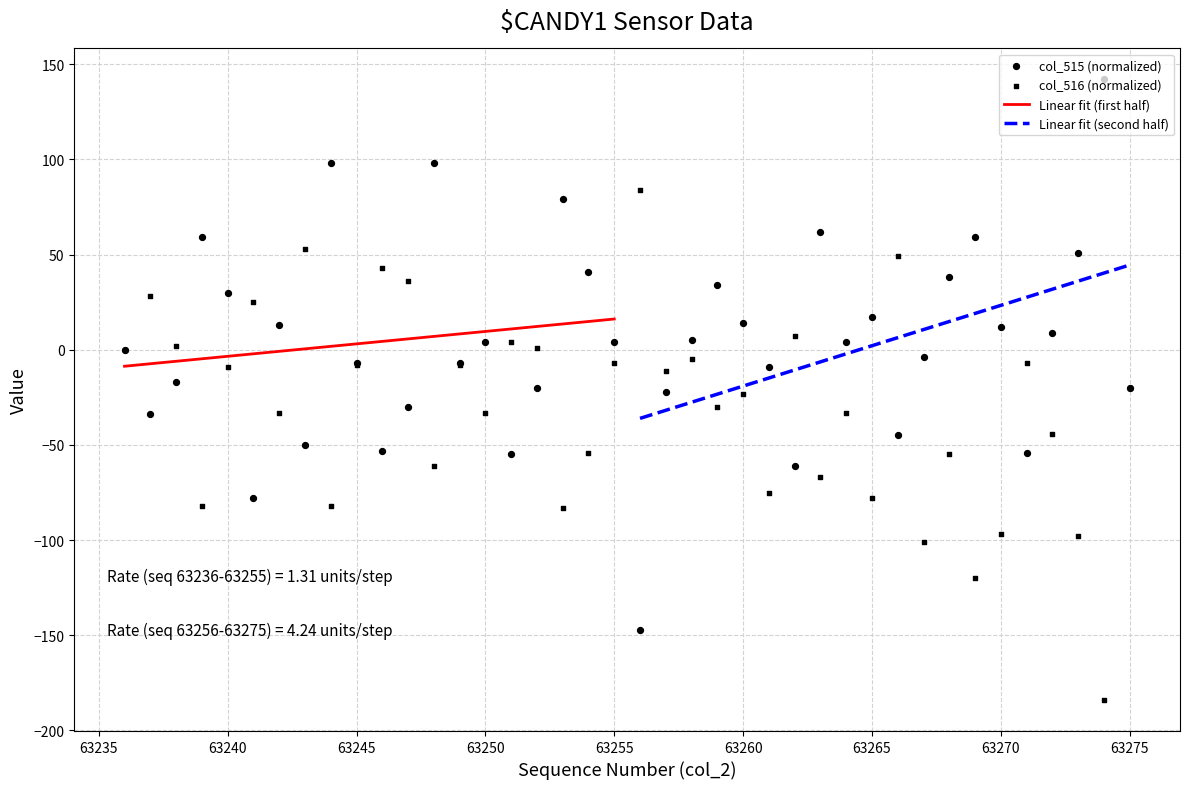

Which series has the widest spread of Y values?

col_515